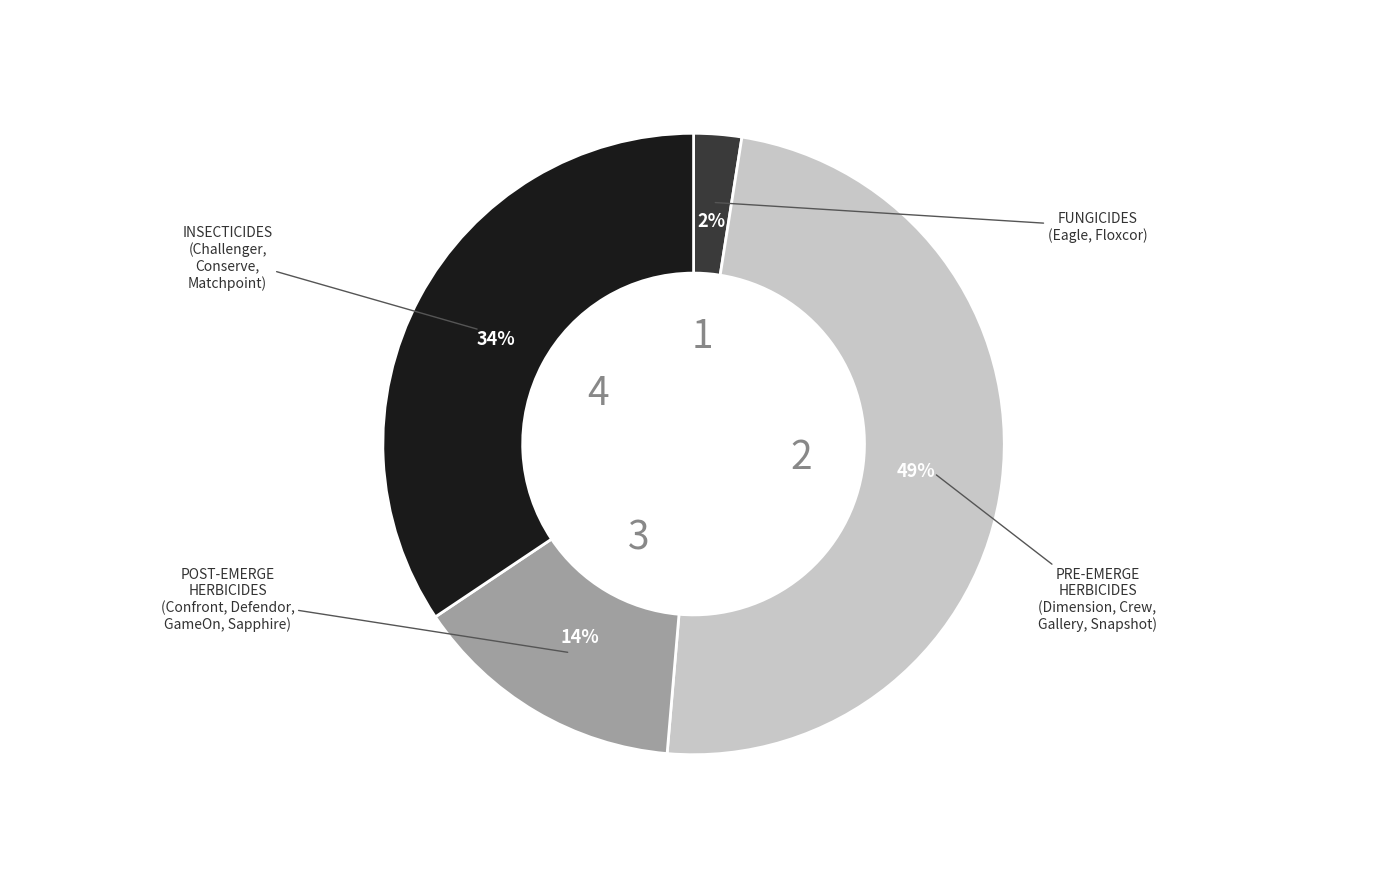

Is there a majority slice in this chart?

No